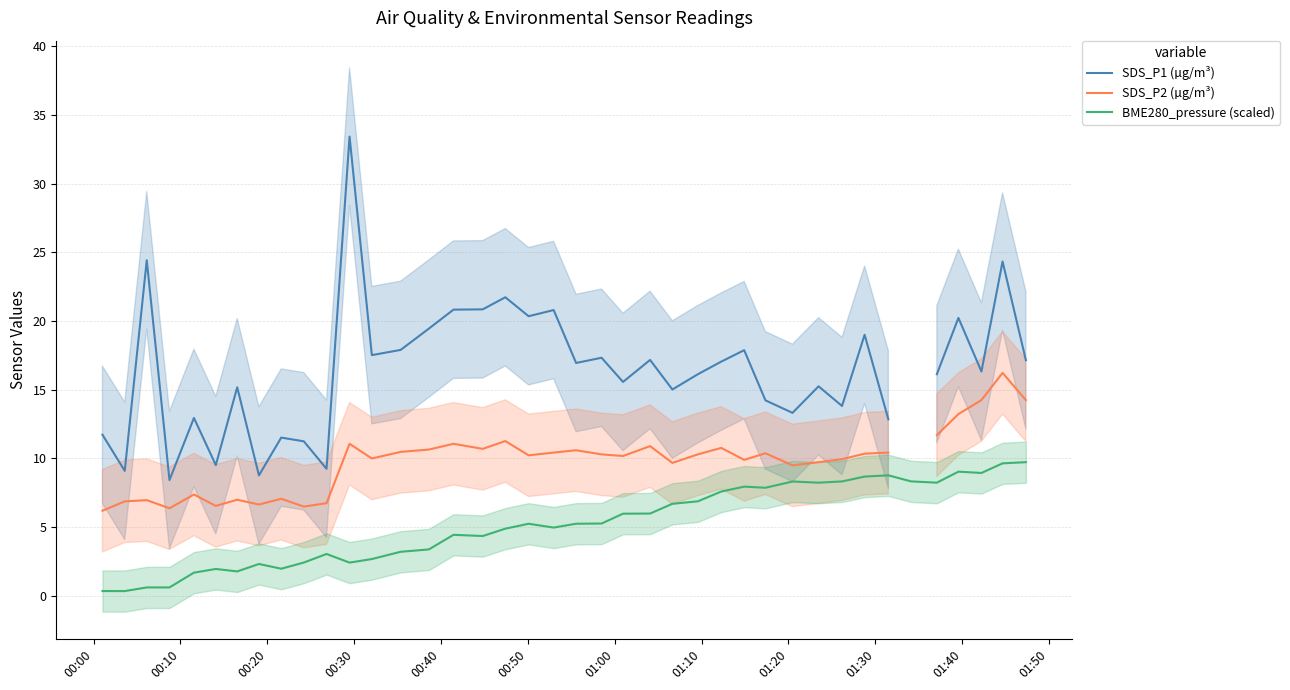

Count the number of categories in the chart.

40